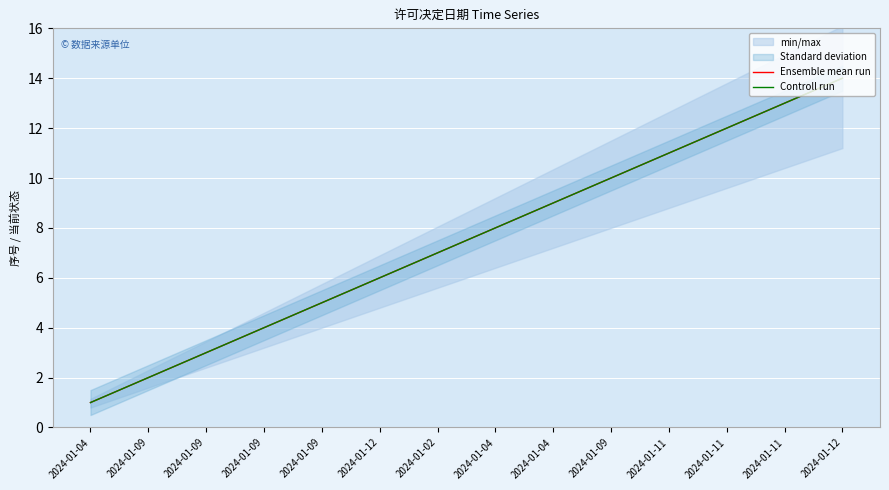

How many lines are shown in the chart?

2